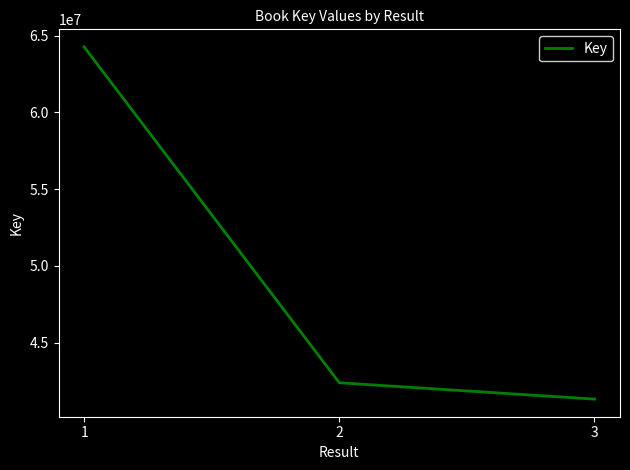

At which category does the chart reach its peak across all series?

1